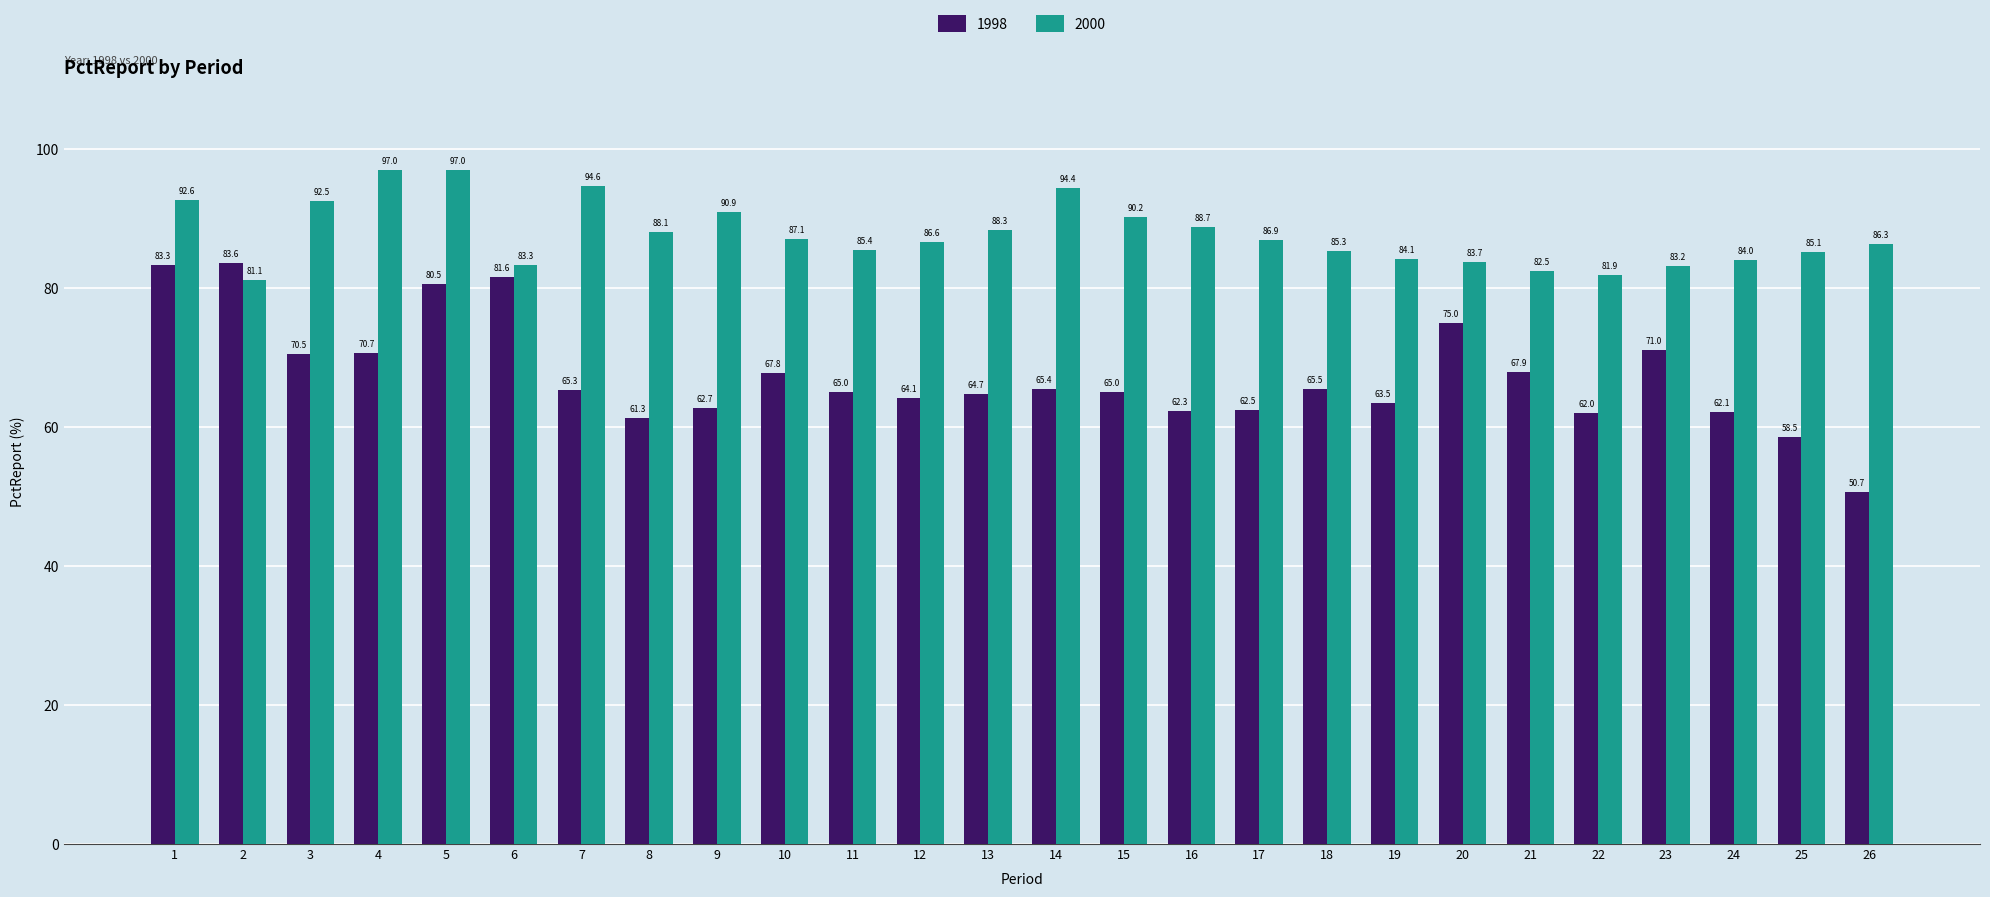

At which category is the sum across all series the highest?

5